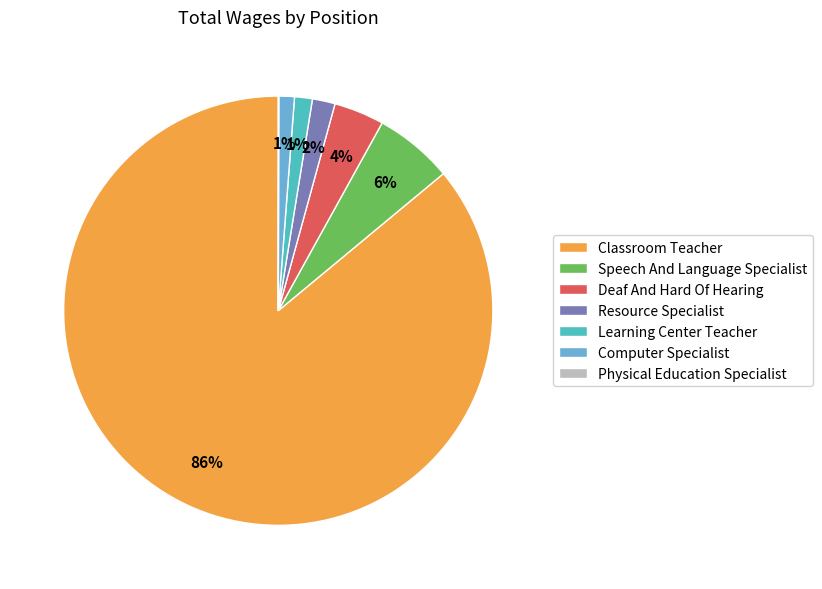

Which slice is the largest?

Classroom Teacher